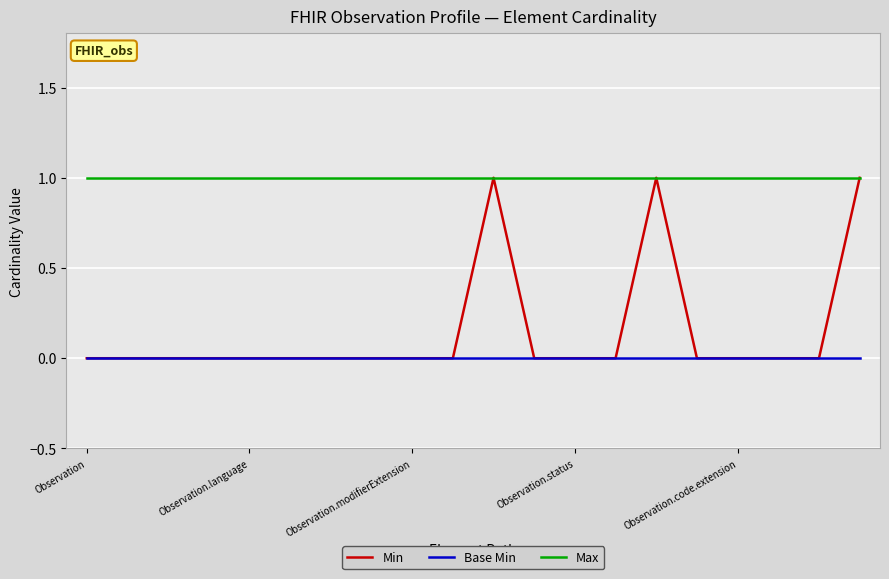

True or false: Max and Base Min intersect in this chart.

False